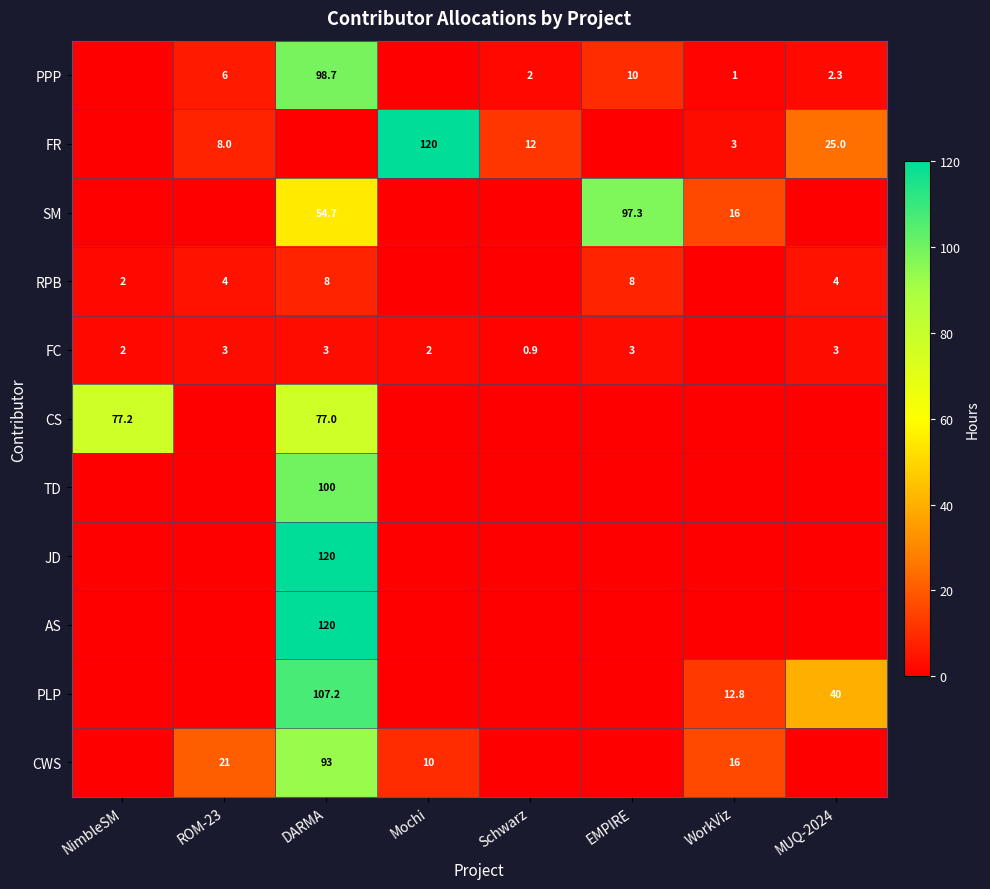

True or false: PPP has a value of 16.4 at EMPIRE.

False